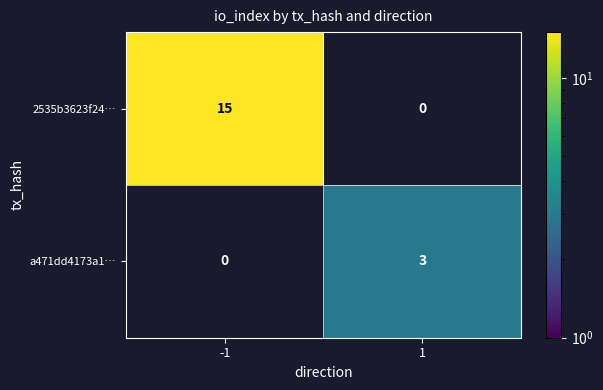

What is the spread (max minus min) of values at 1?

3